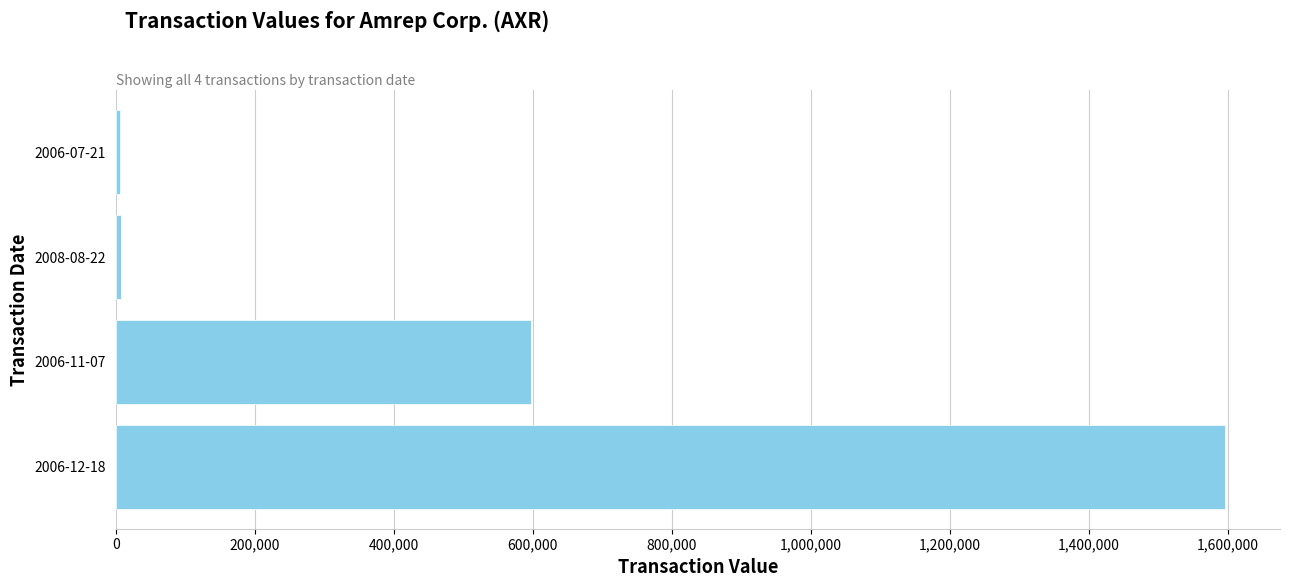

What is the maximum value shown in the chart?

1595125